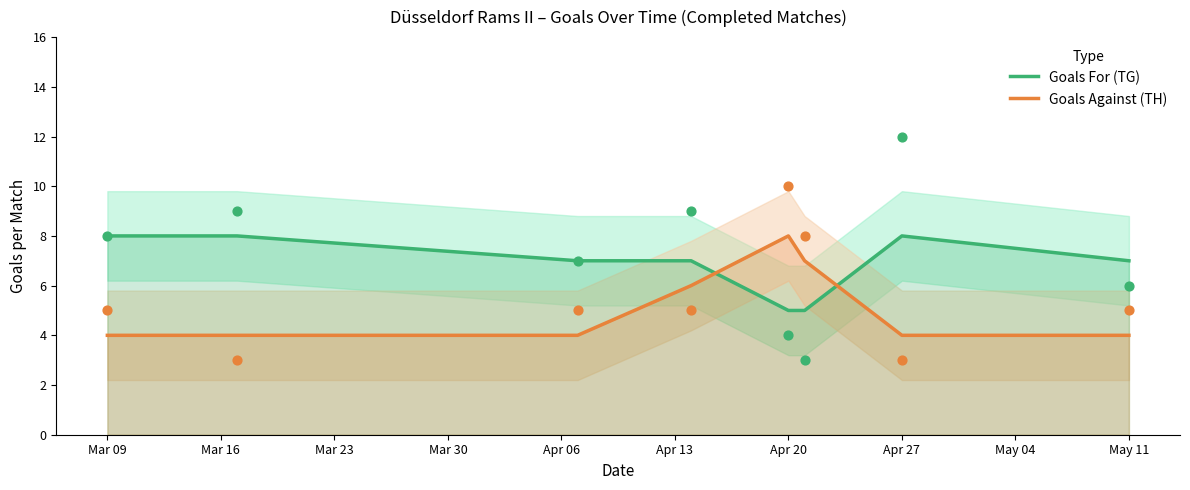

What is the total value across all series at Mar 09?

12